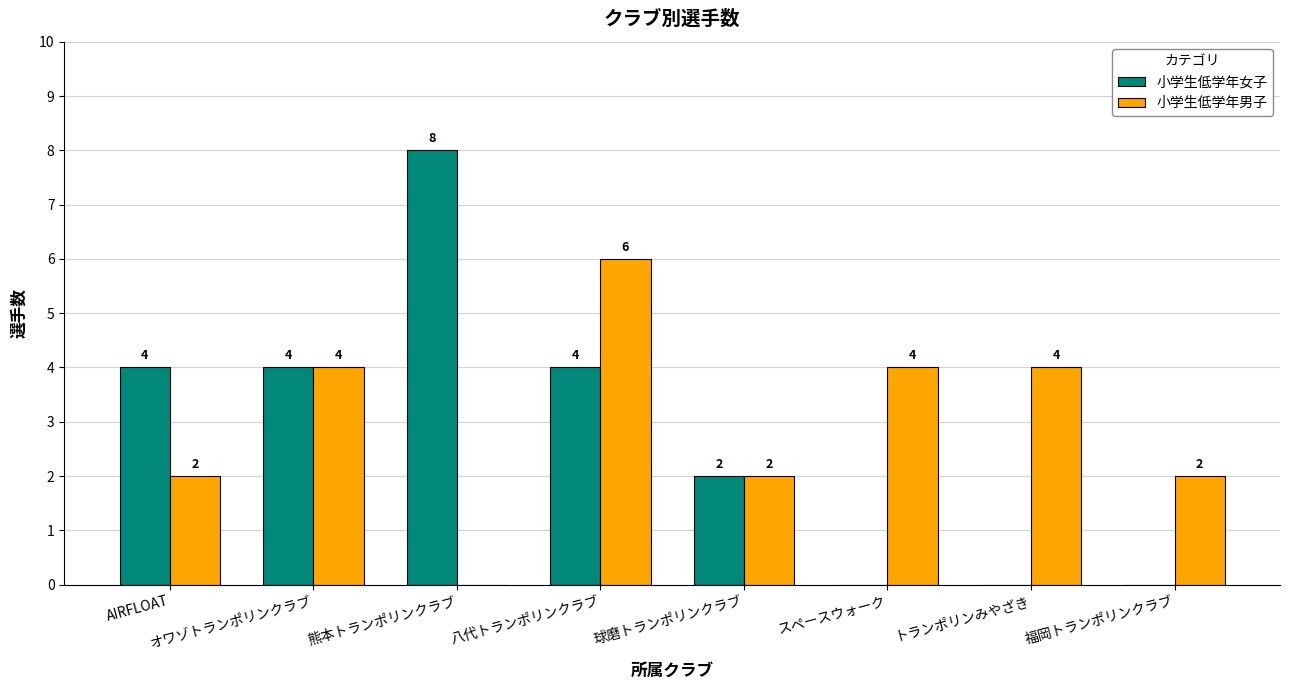

The 小学生低学年男子 series shows 2 at 球磨トランポリンクラブ. True or false?

True